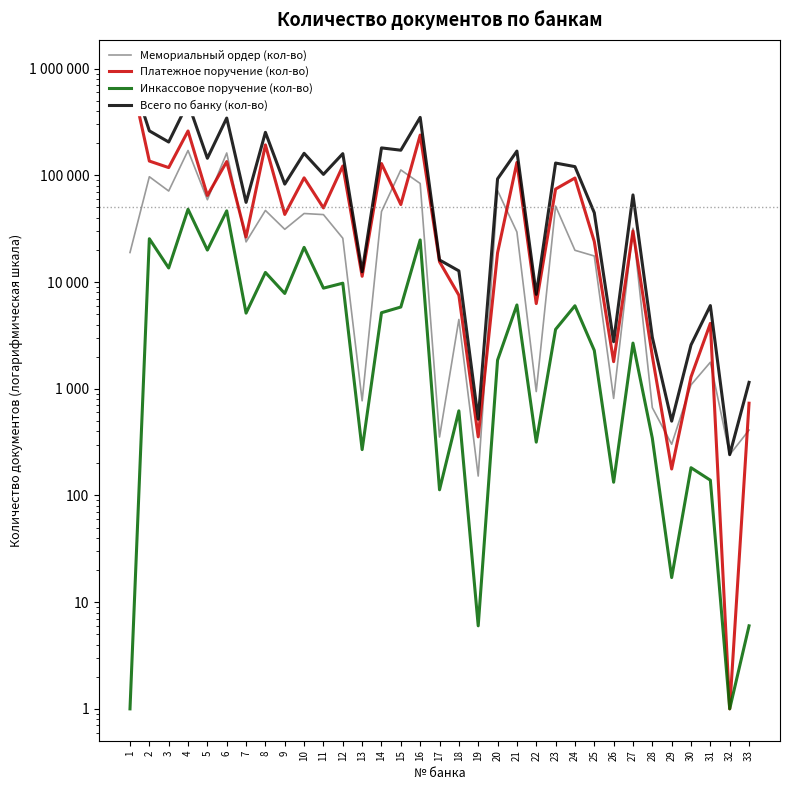

How many lines are shown in the chart?

4